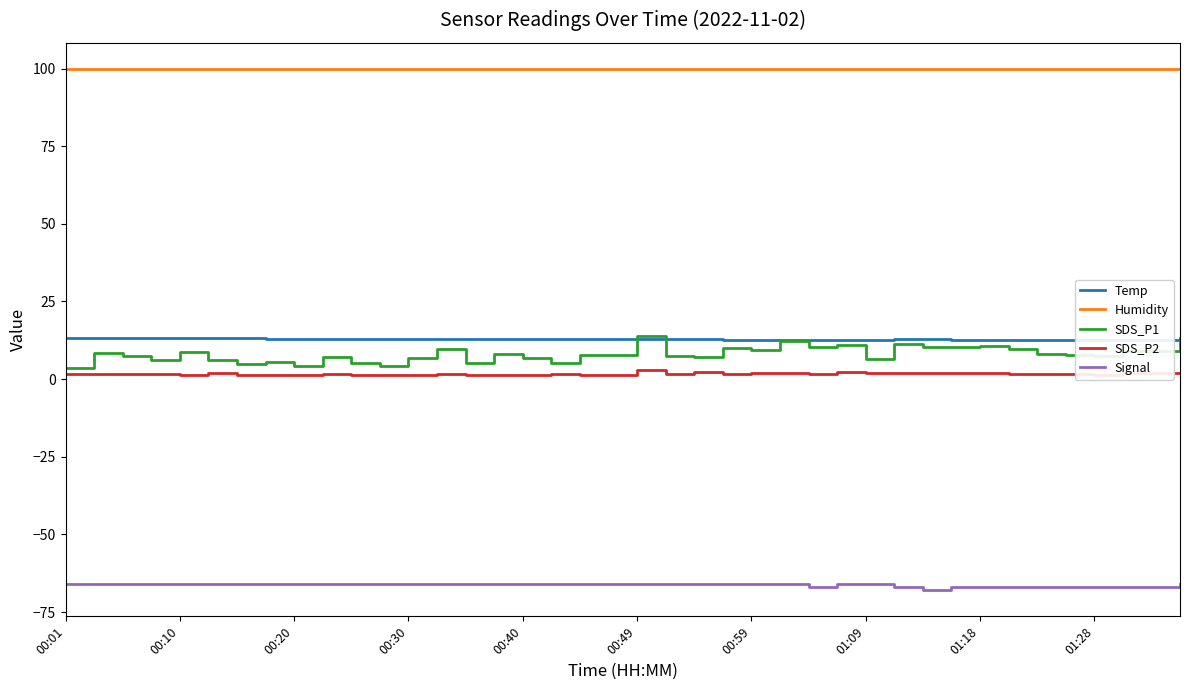

Which series has the largest range (max minus min)?

SDS_P1